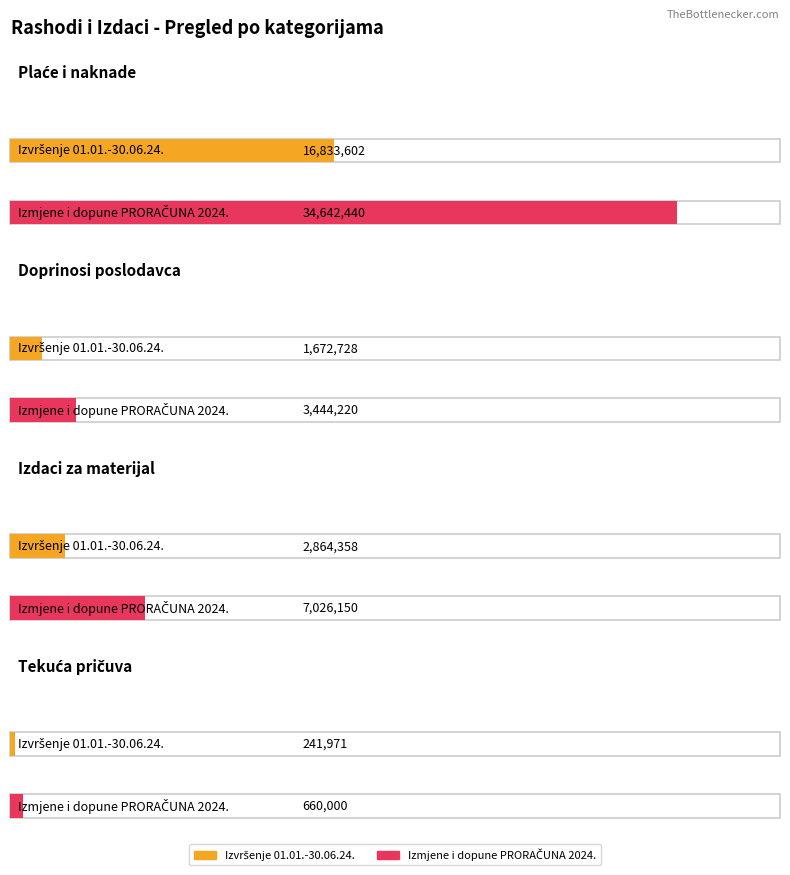

Is it true that Doprinosi poslodavca i ostali doprinosi equals 2576071 at Izvršenje 01.01.-30.06.24.?

False